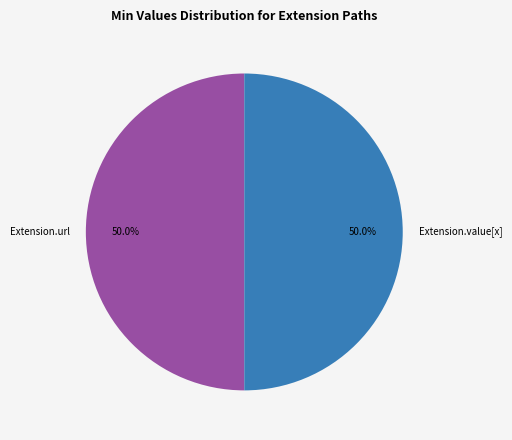

To the nearest percent, what is the average slice percentage?

50%